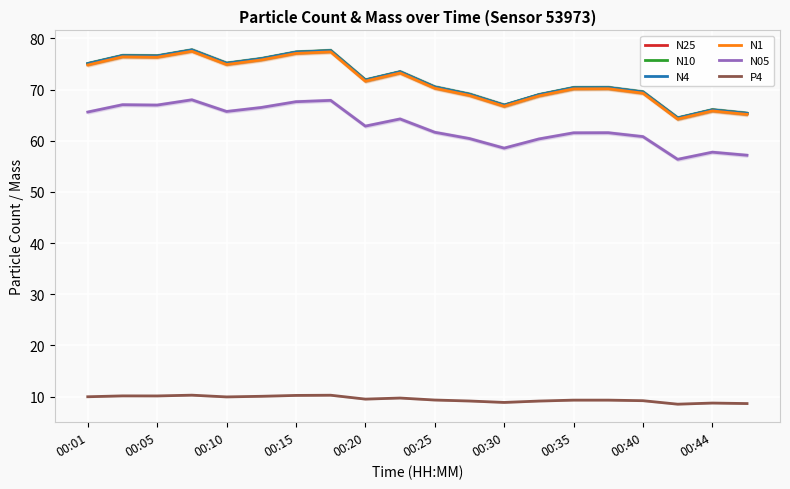

What is the highest value of the N25 series?

77.7